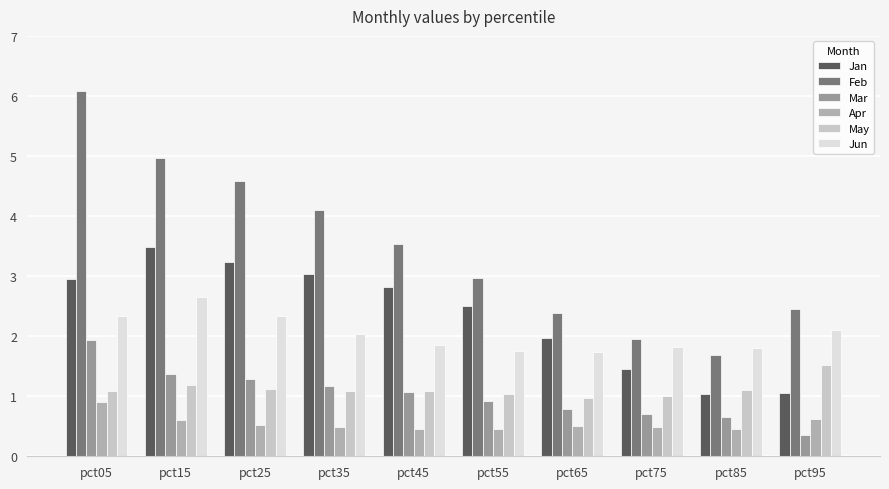

What is the difference between the Jun values at pct25 and pct35?

0.3